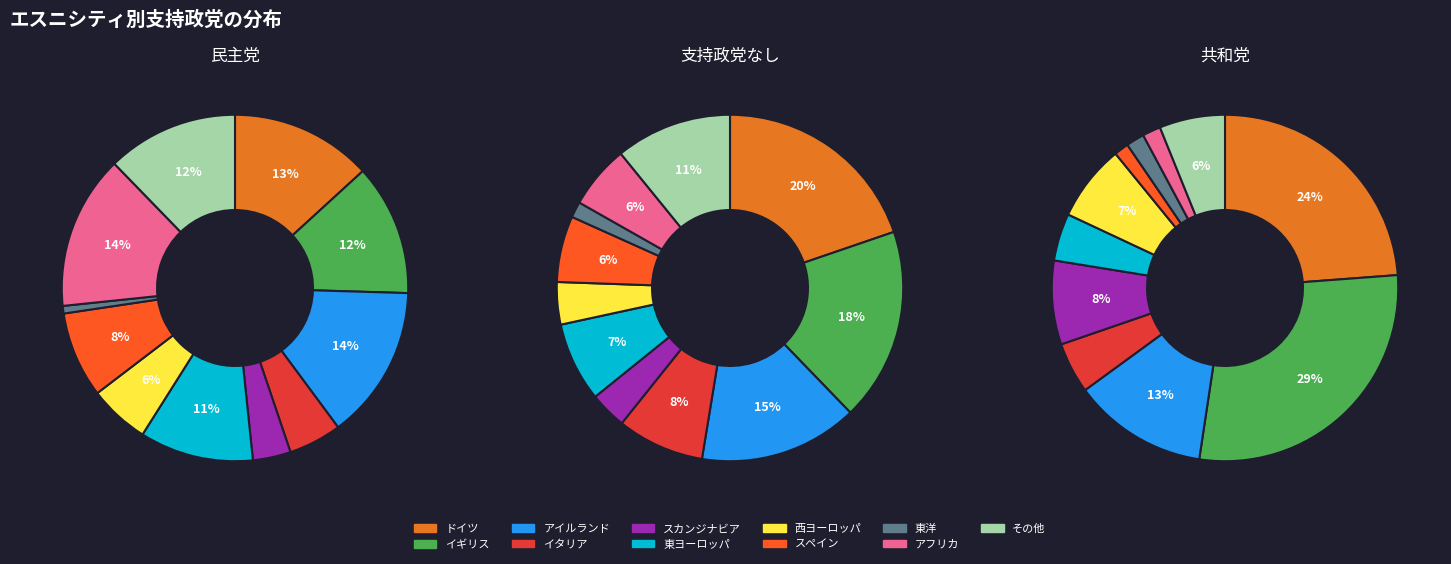

To the nearest percent, what is the difference between the largest and smallest slice percentages?

27%